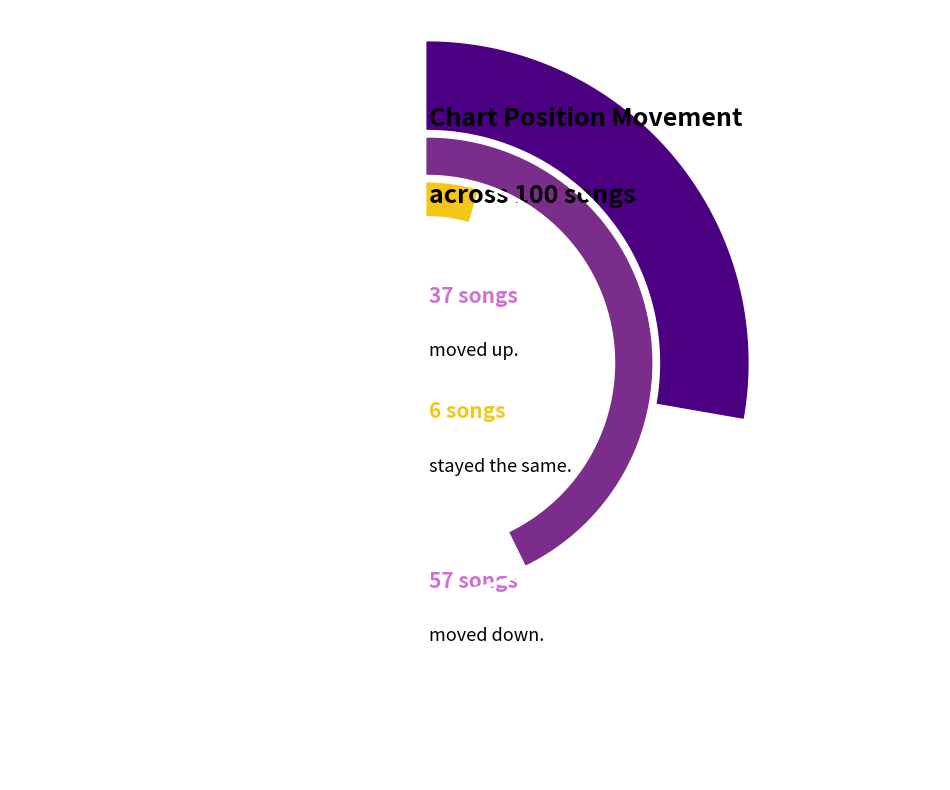

Count the number of slices in the pie.

3